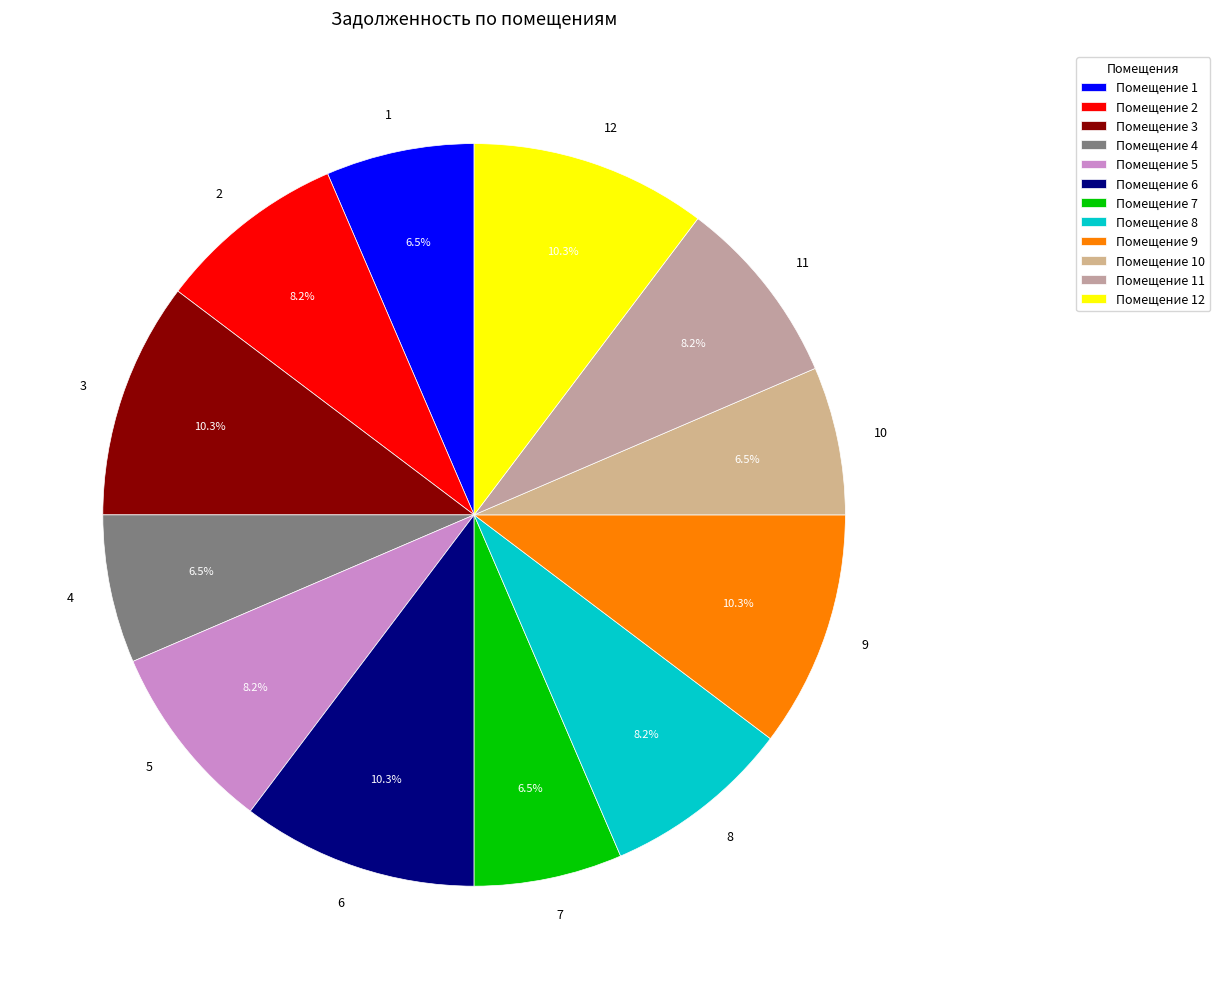

To the nearest percent, what percentage of the pie is 12?

10%